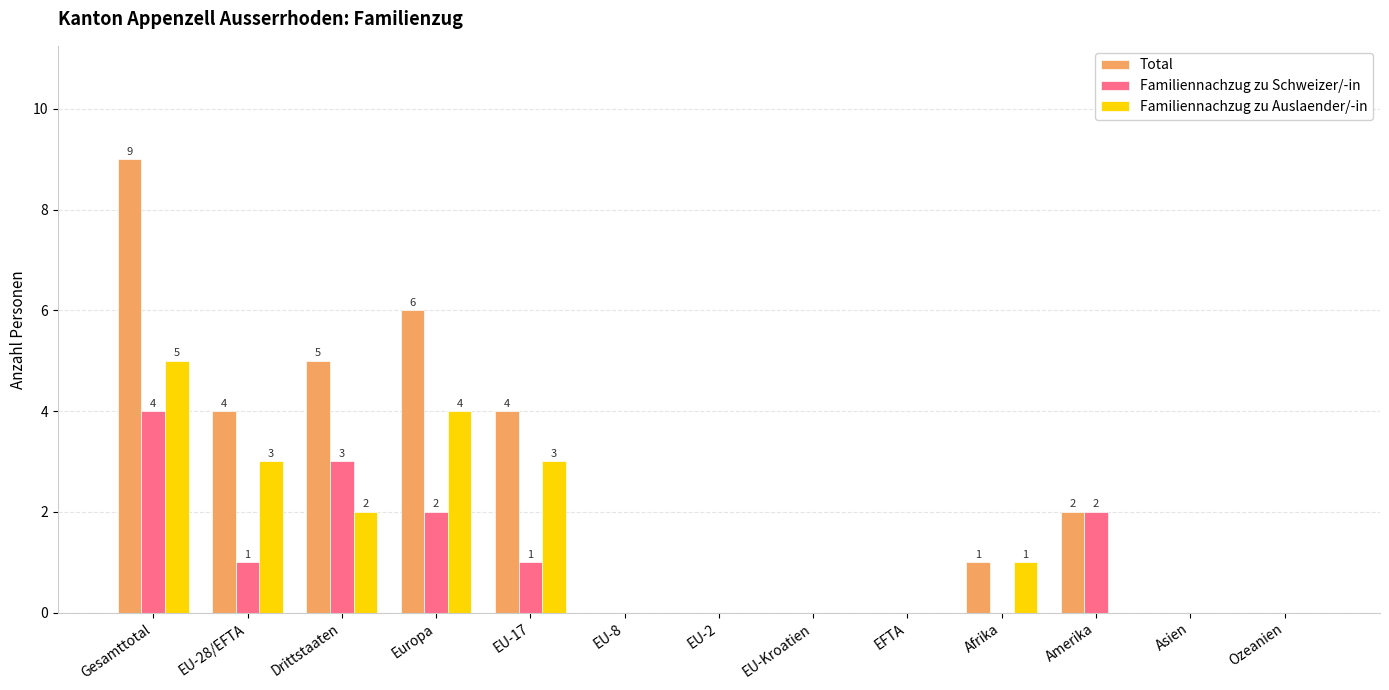

What is the sum of all Familiennachzug zu Auslaender/-in values?

18